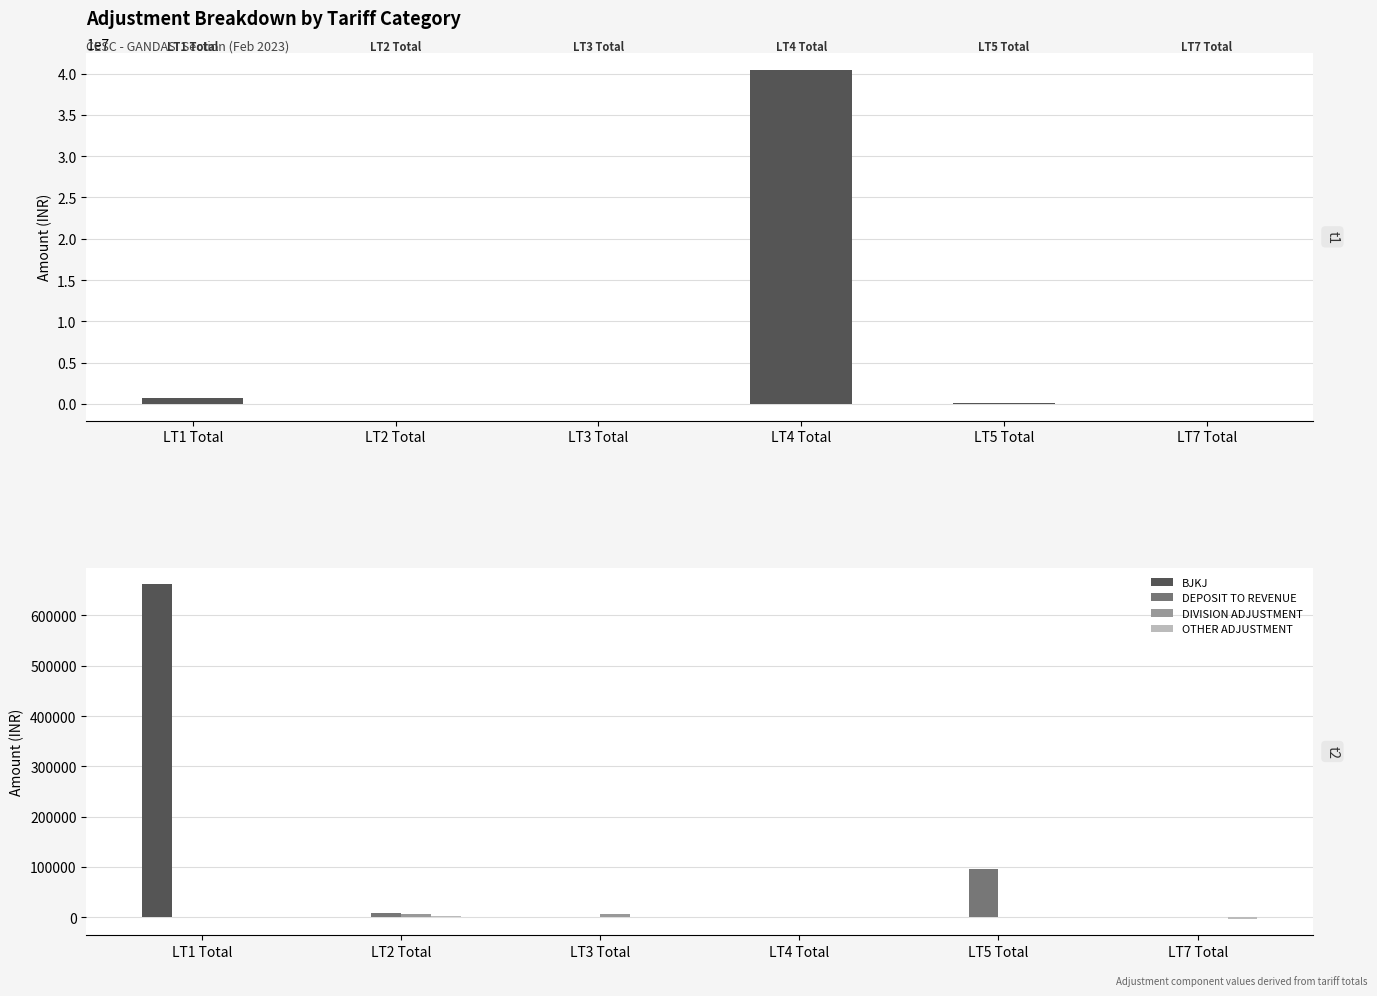

What is the value of the TOTAL ADJUSTMENT bar at the 4th from the left?

40460479.3